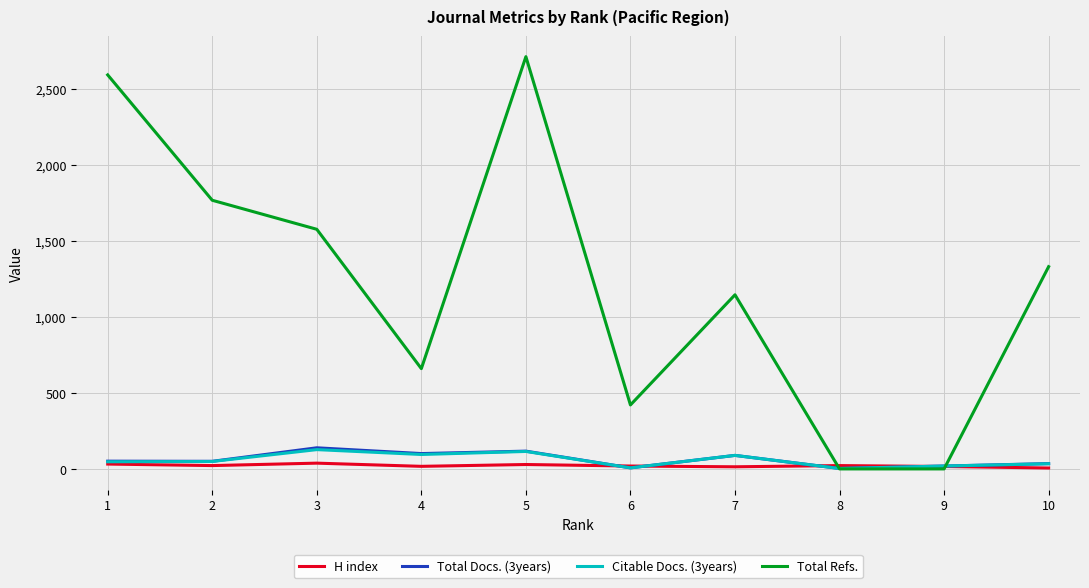

How many lines are shown in the chart?

4